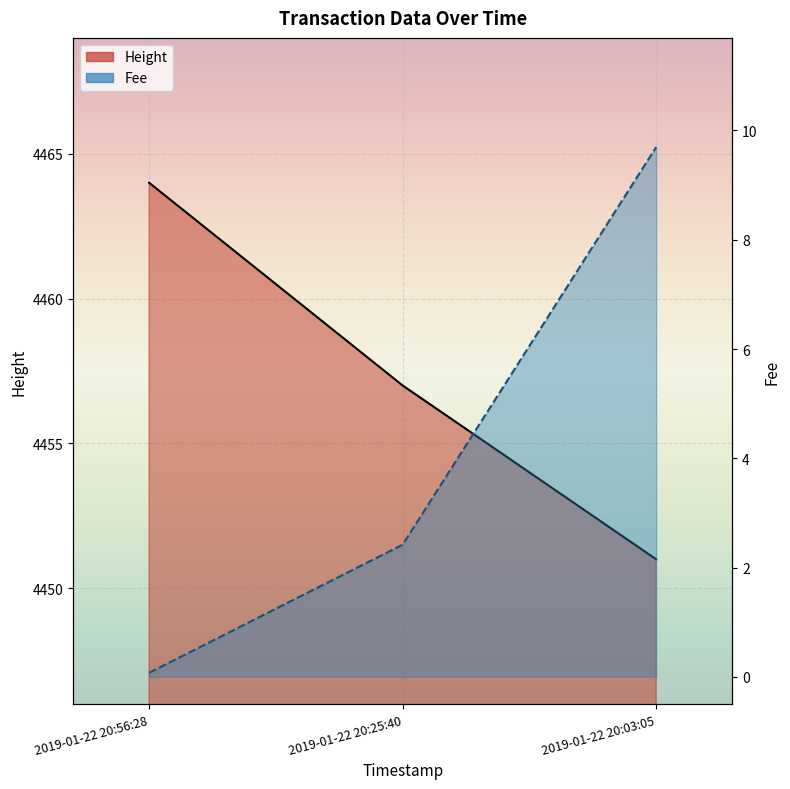

Is it true that Fee (line) equals 14.3 at 2019-01-22 20:03:05?

False